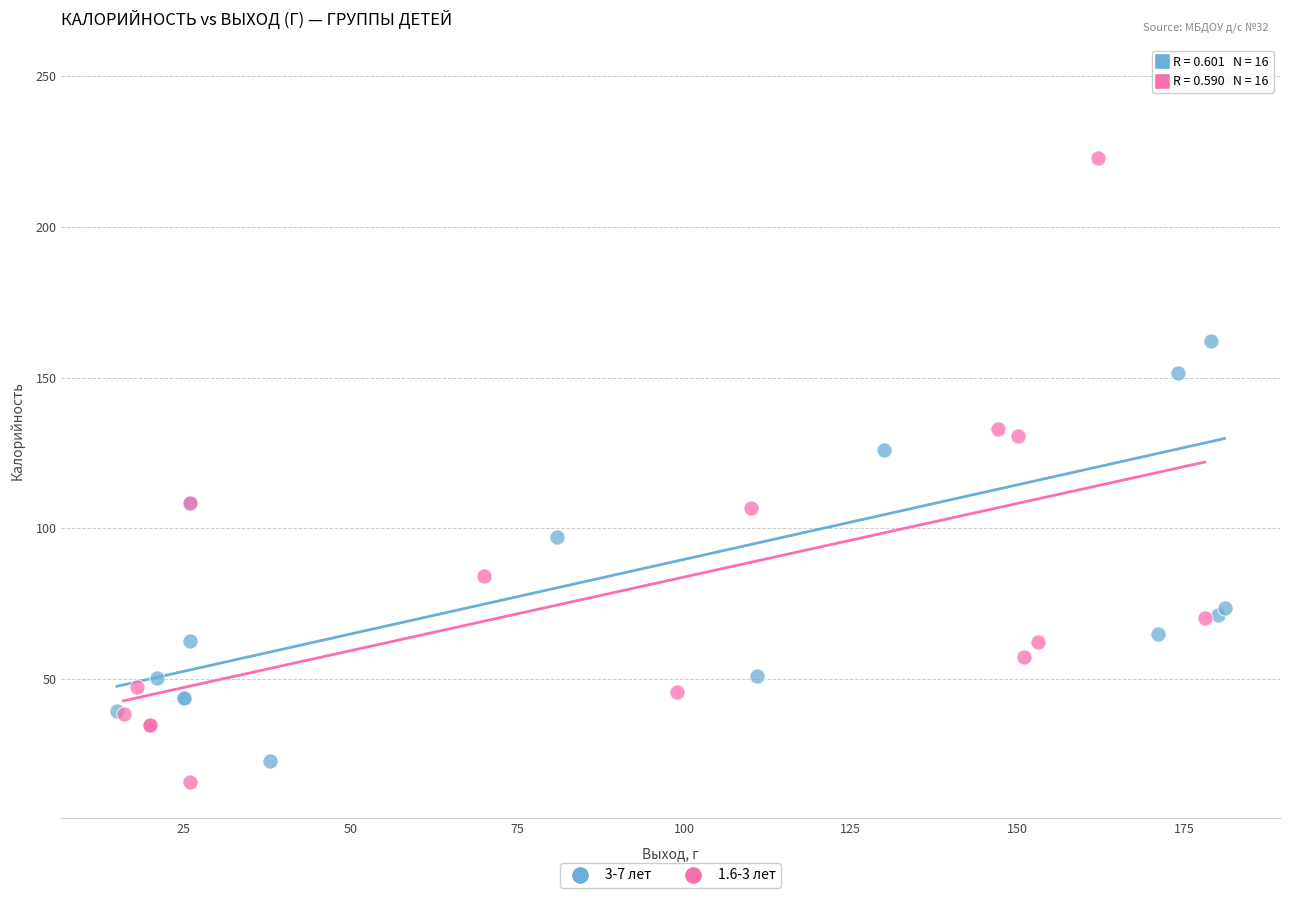

Which series has the widest spread of Y values?

3-7 лет